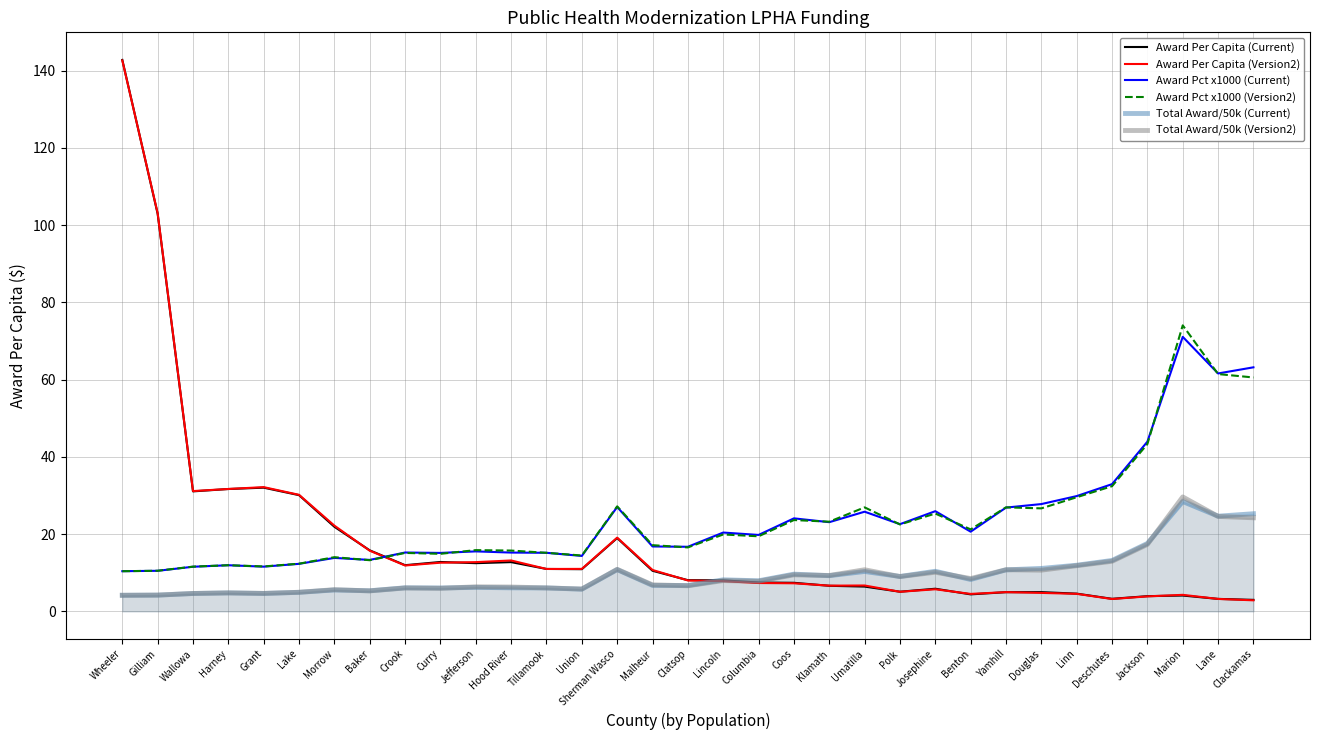

True or false: Award Pct x1000 (Current) has more than 2 points higher than both neighbors.

True